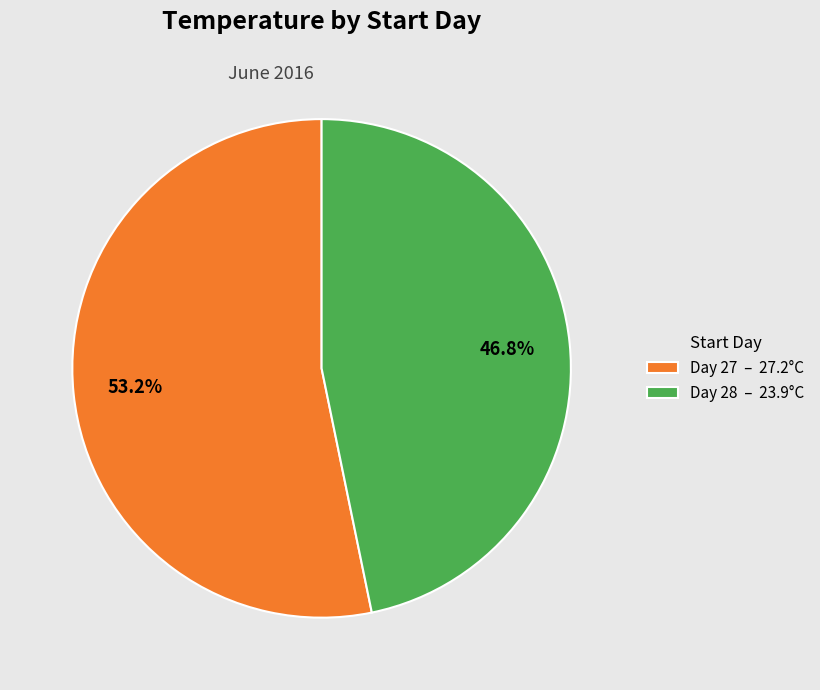

What is the ratio of the value at Day 28 – 23.9°C to the value at Day 27 – 27.2°C?

0.9